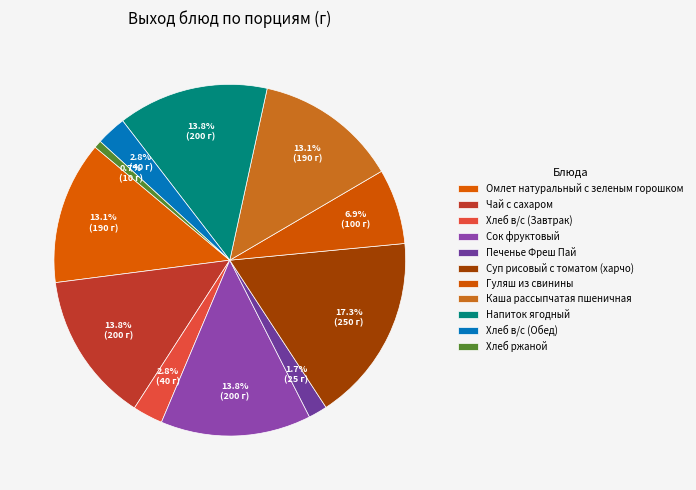

The Печенье Фреш Пай slice represents 2% of the pie. True or false?

True